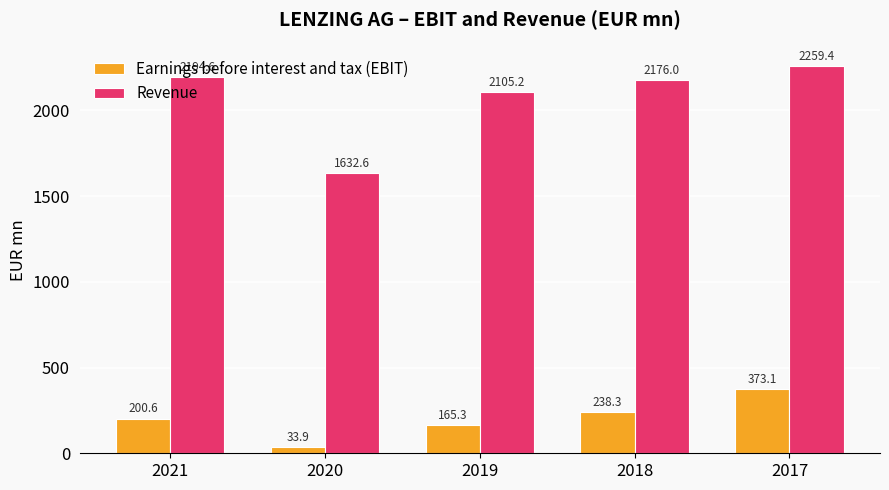

What is the difference between the maximum and minimum values in the Revenue series?

626.8